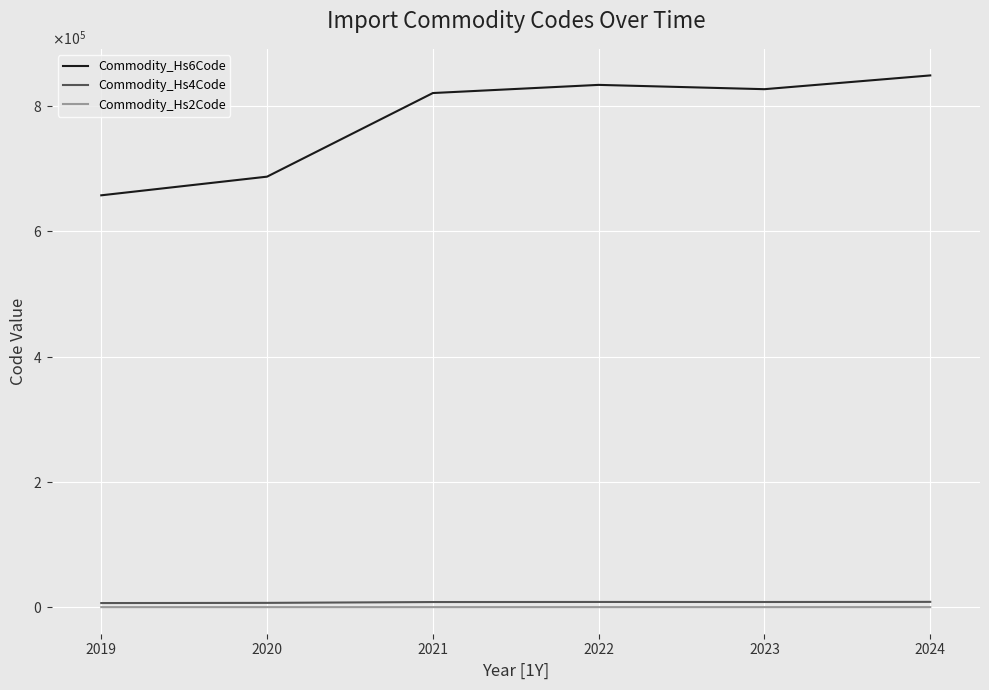

The Commodity_Hs6Code series shows 560709.4 at 2022. True or false?

False